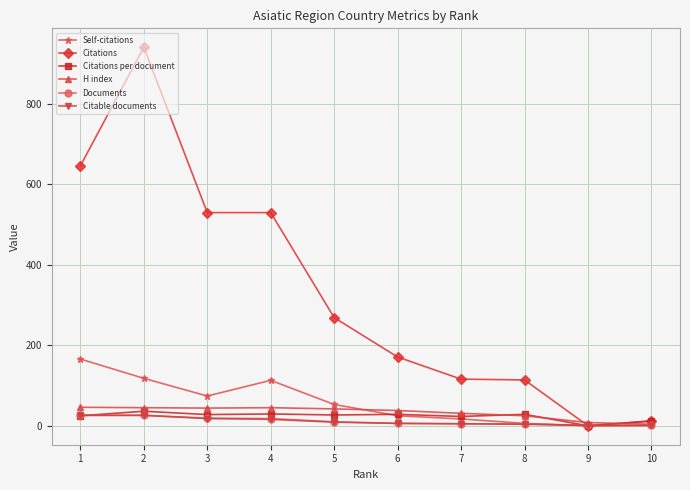

Which series changed the most between 1 and 2?

Citations